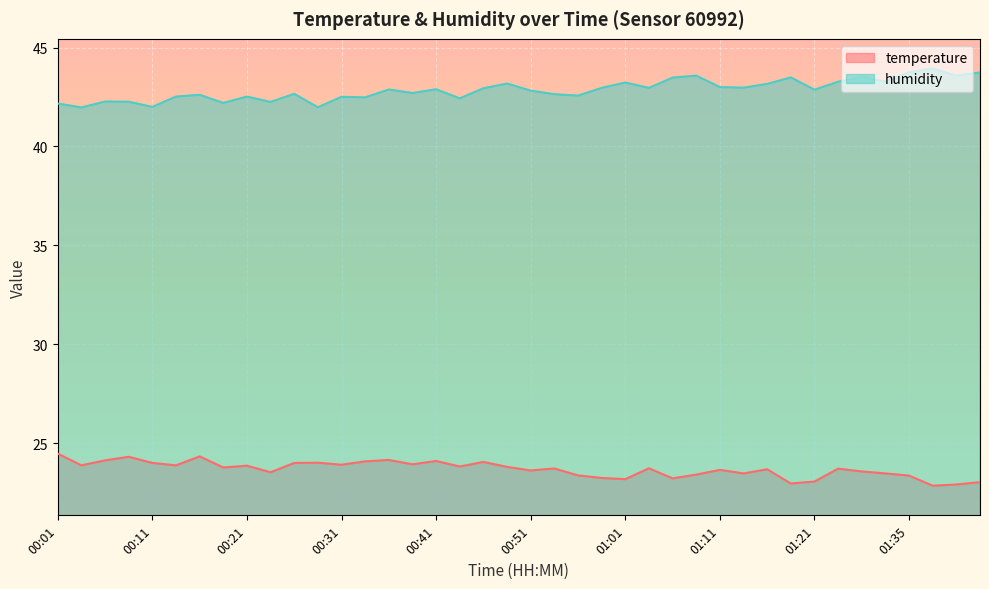

At how many categories does at least one series exceed 37?

40